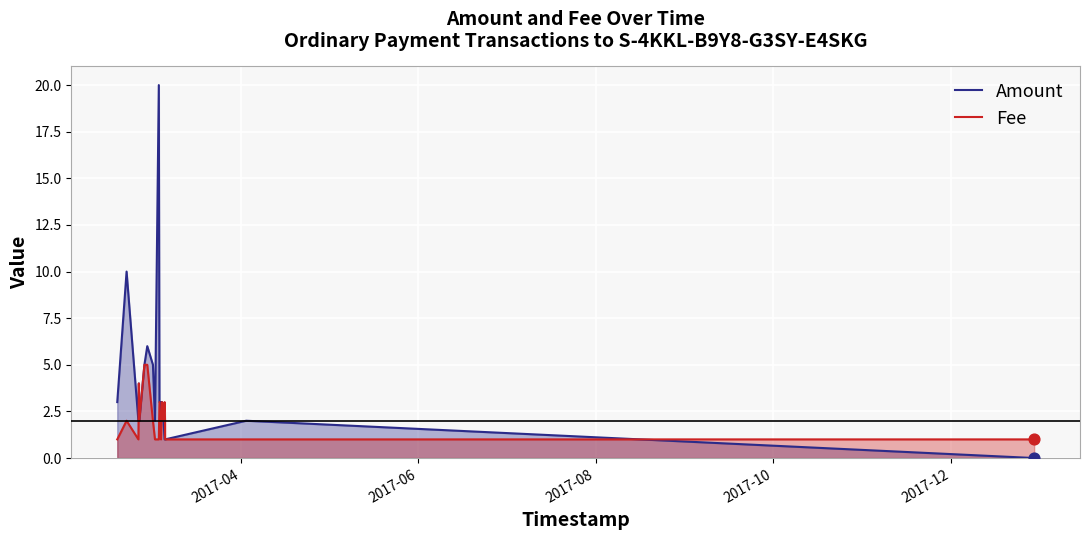

Which series has the largest total across all categories?

Amount